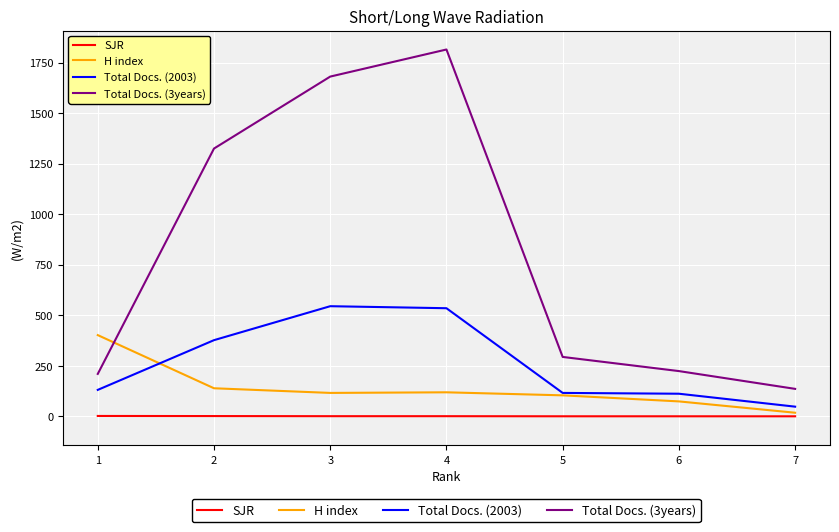

Rank the series by their average value, from lowest to highest.

SJR, H index, Total Docs. (2003), Total Docs. (3years)